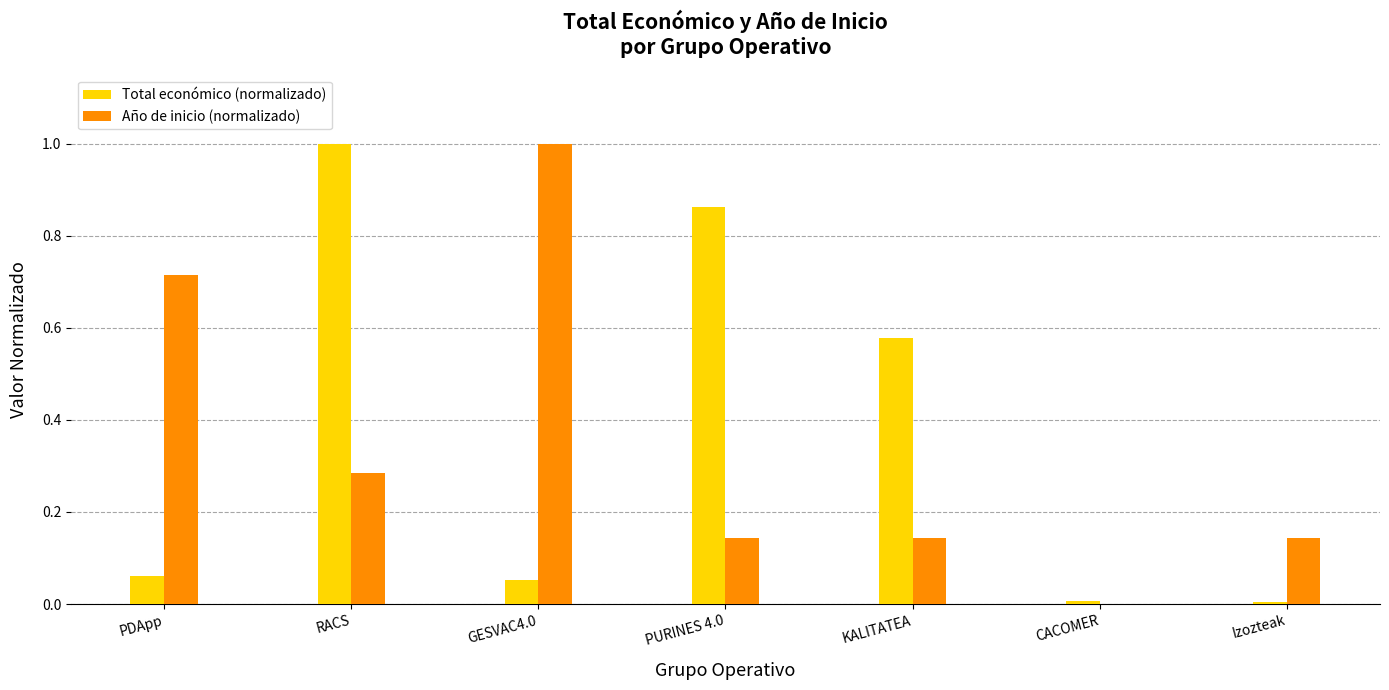

The Total económico (normalizado) series shows 0.0 at GESVAC4.0. True or false?

False